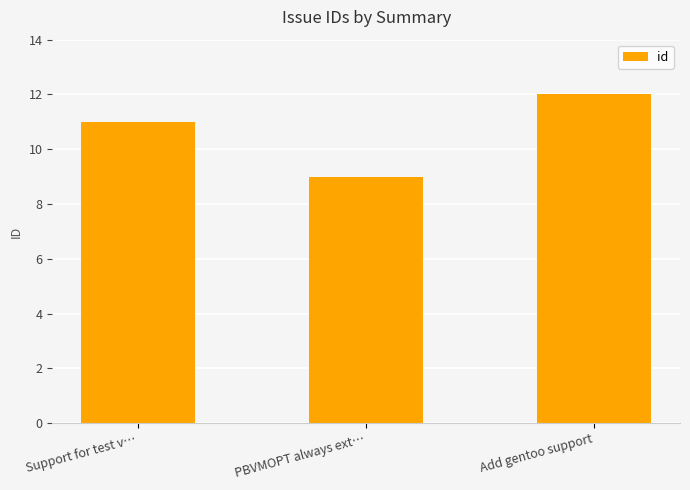

Does the chart contain any negative values?

No